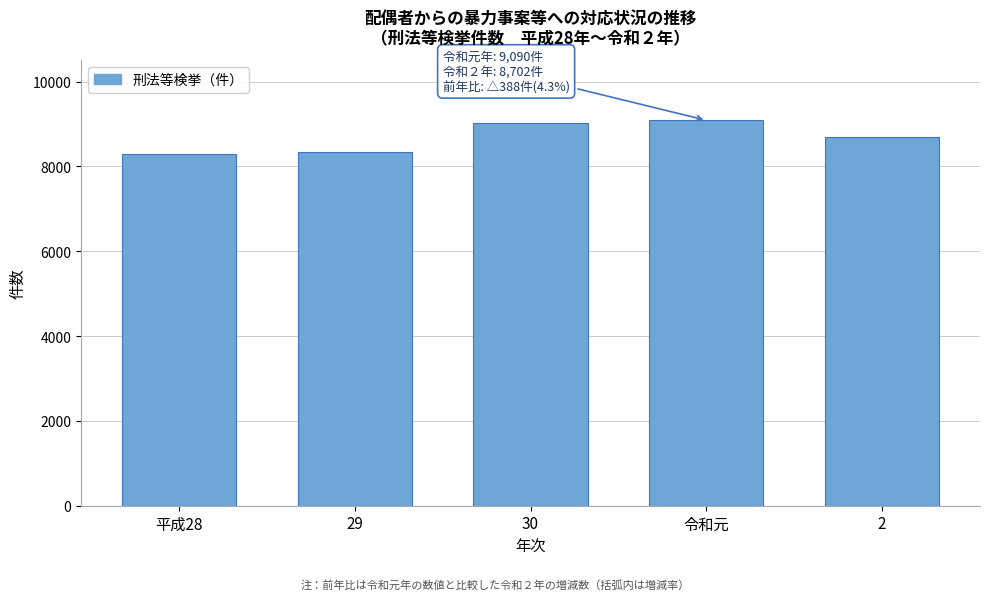

Reading left to right, extract all data points from this chart.

平成28=8291	29=8342	30=9017	令和元=9090	2=8702